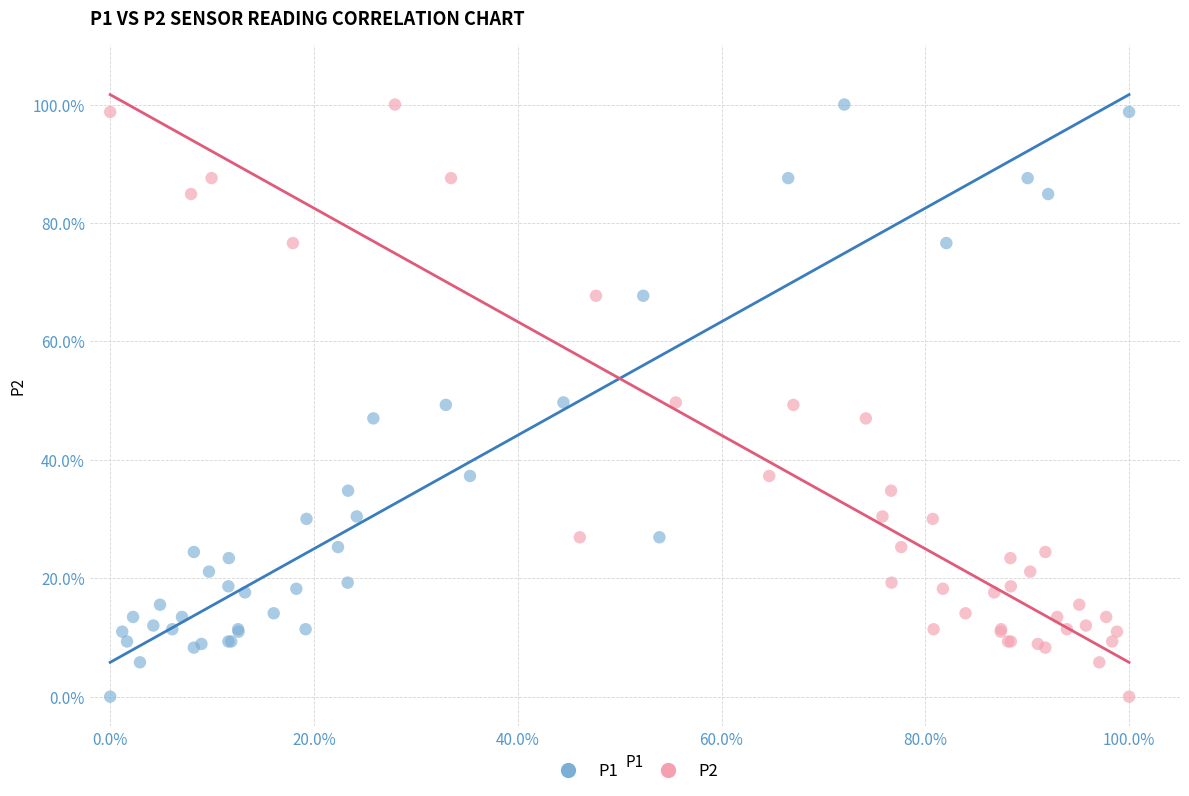

What are all the series names shown in the legend?

P1, P2